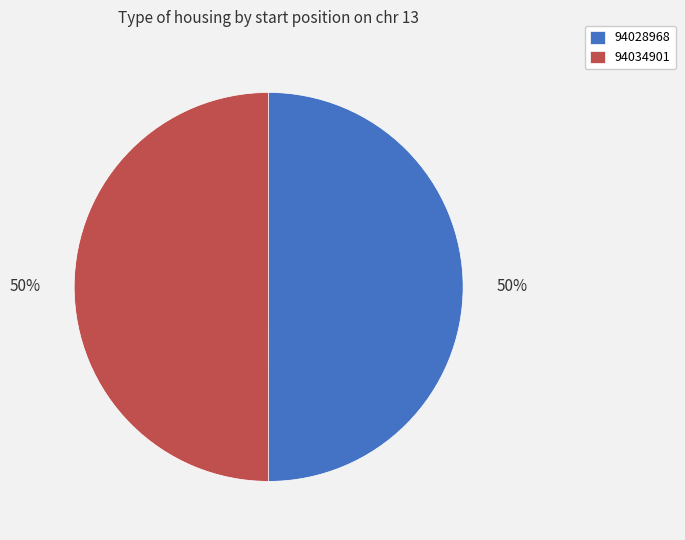

Is it true that 94034901 is 59% of the pie?

False